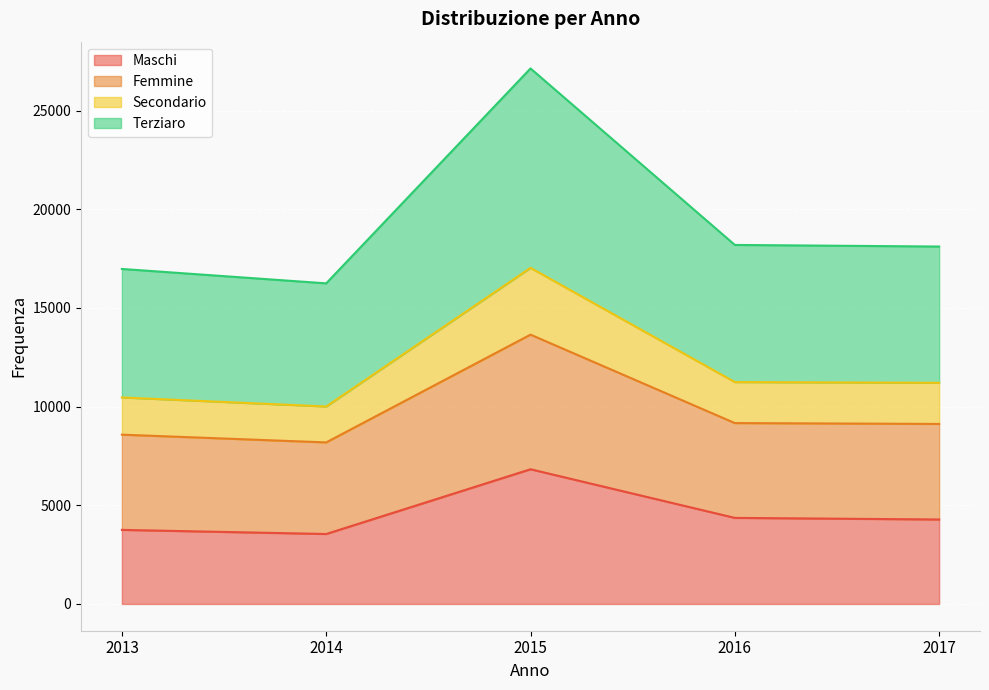

Which series has the largest range (max minus min)?

Terziaro